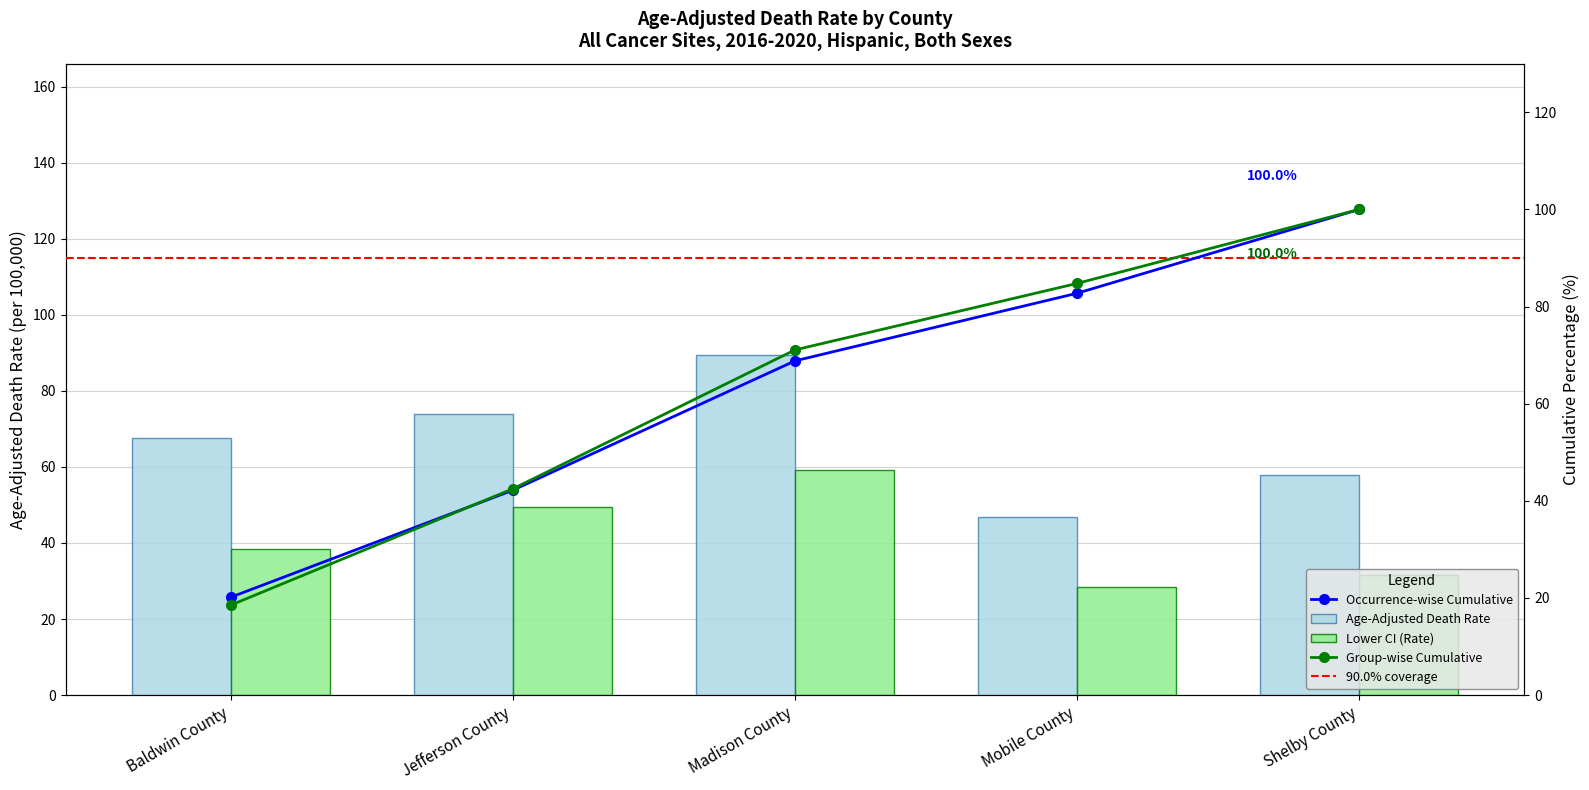

Rank the series by their average value, from highest to lowest.

Age-Adjusted Death Rate, Lower CI